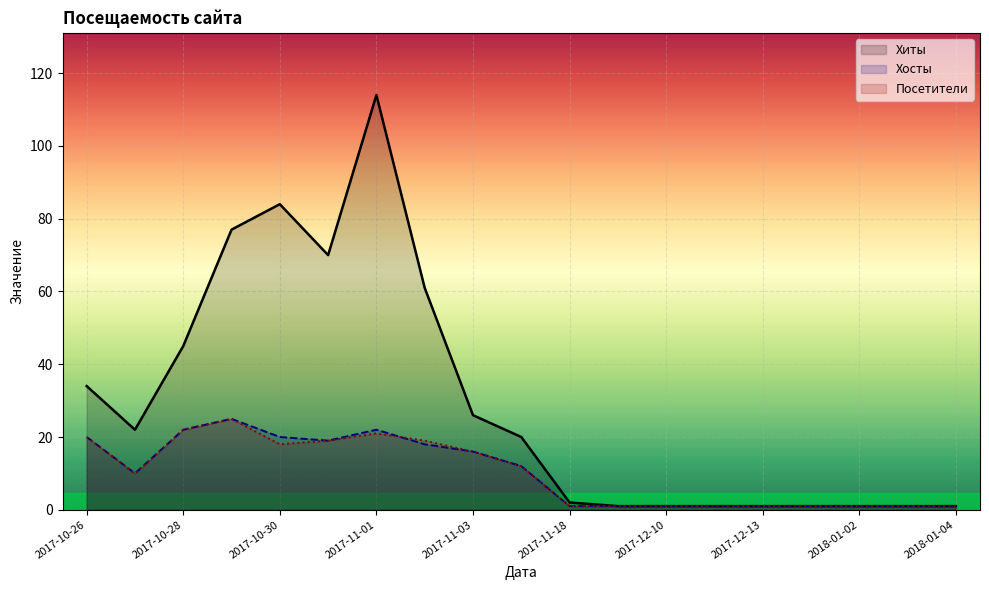

At which label does Посетители first exceed 10?

2017-10-26